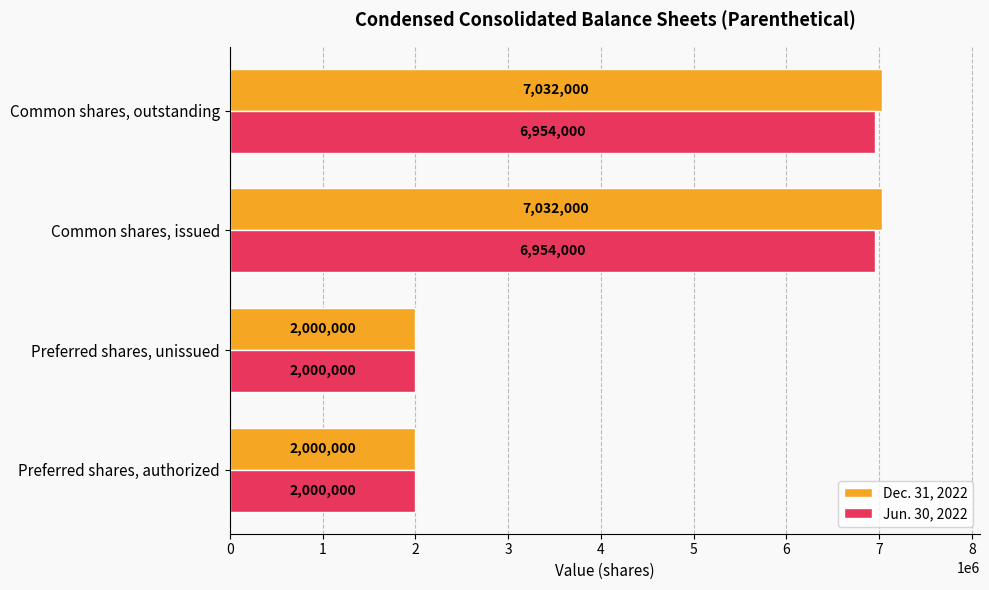

How many Dec. 31, 2022 values are between 2000000 and 7032000?

4